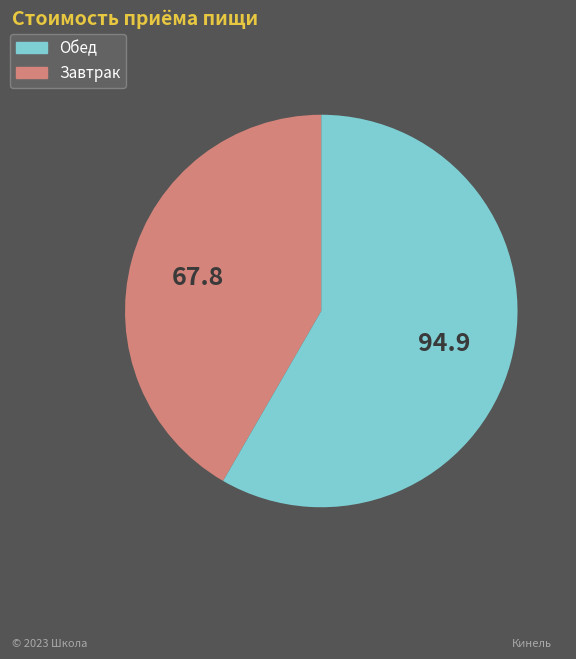

Is there any slice that represents more than half of the pie?

Yes